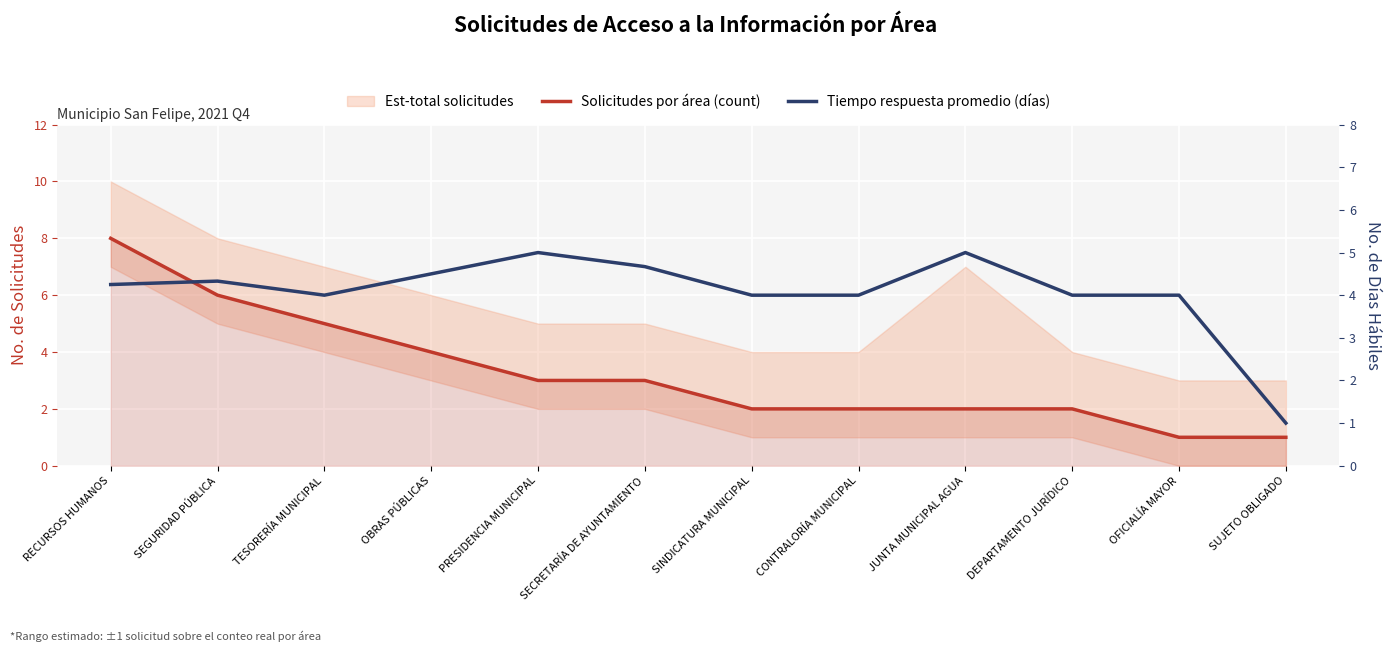

What value does the Solicitudes por área (count) series have at JUNTA MUNICIPAL AGUA?

2.0